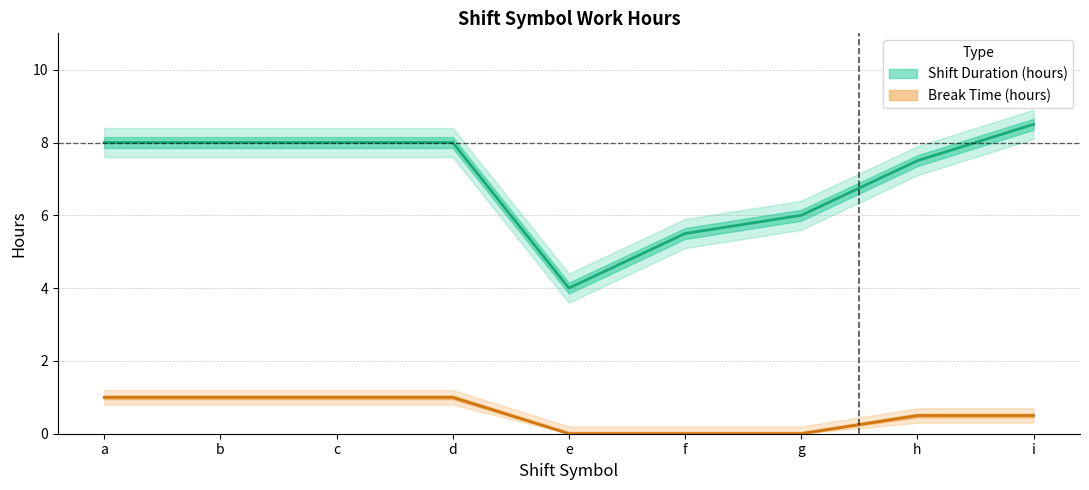

What is the highest value of the Shift Duration (hours) series?

8.5